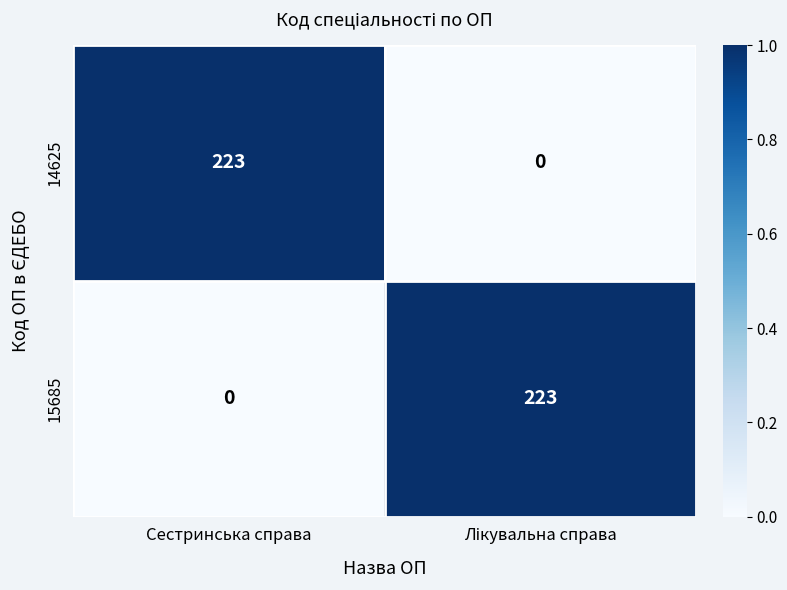

Reading left to right, extract all data points from this chart.

14625: 223	0
15685: 0	223